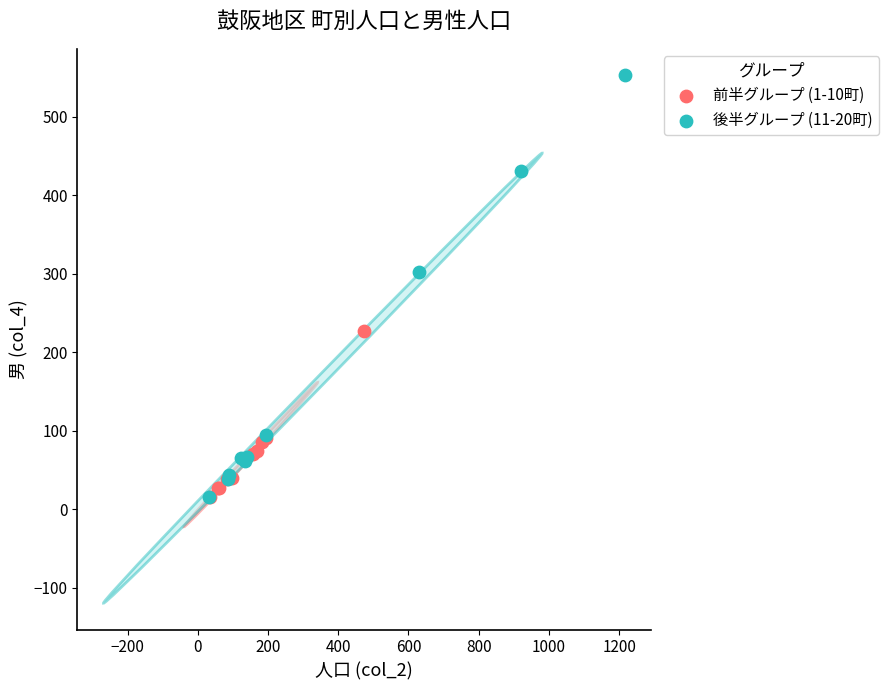

Which series contains the highest Y value?

後半グループ (11-20町)